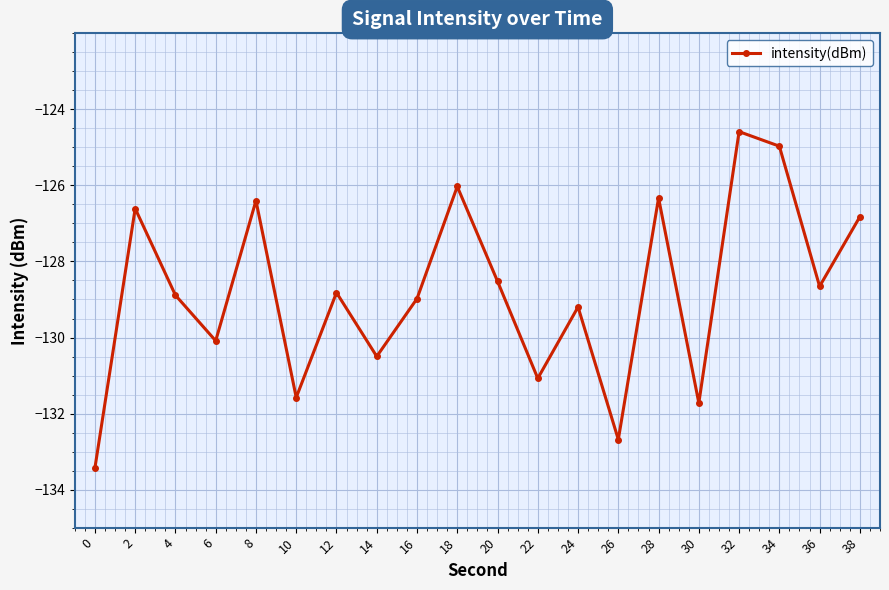

Which label corresponds to the largest value in the chart?

32